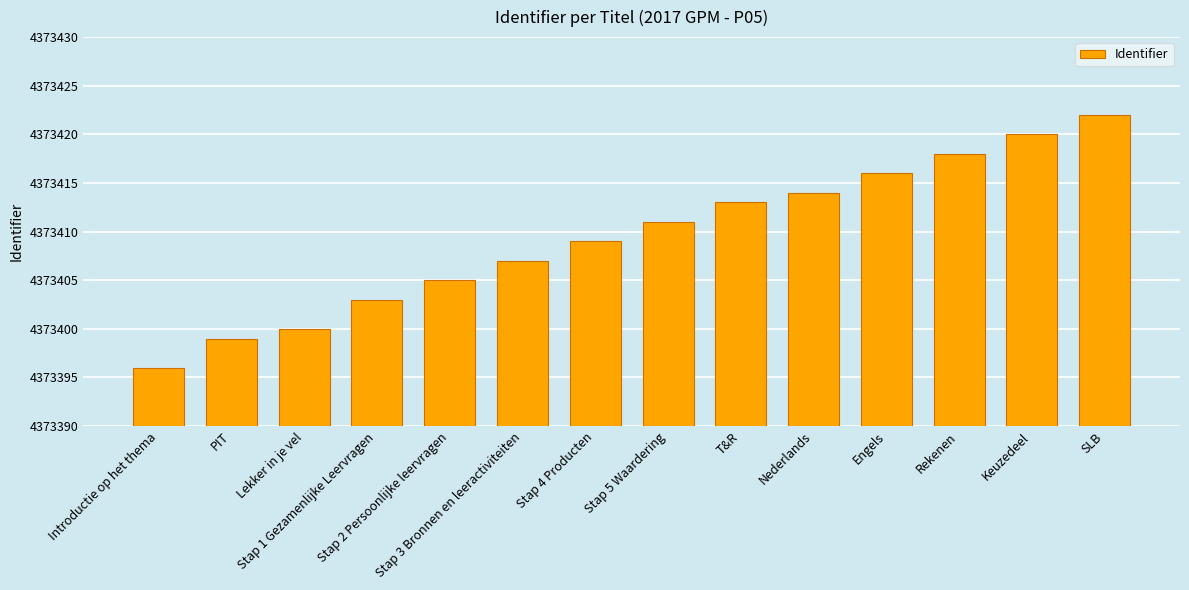

Count the number of data series in this chart.

1